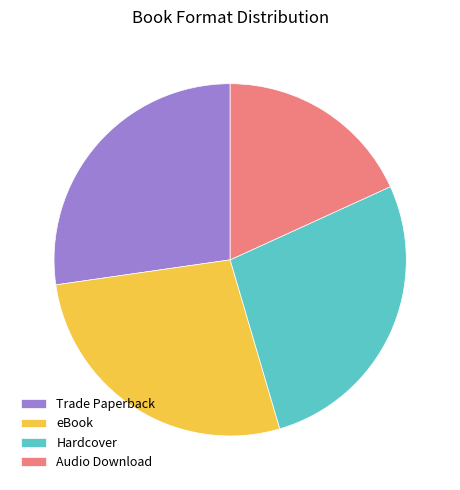

Is eBook the majority of the pie?

No